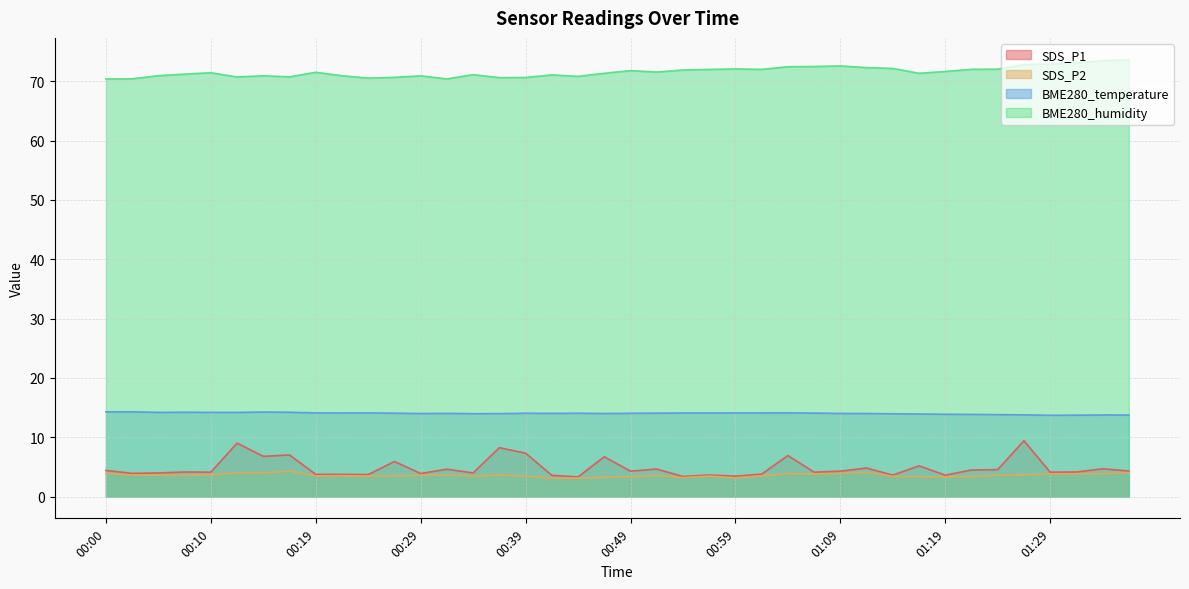

Count the number of data series in this chart.

4